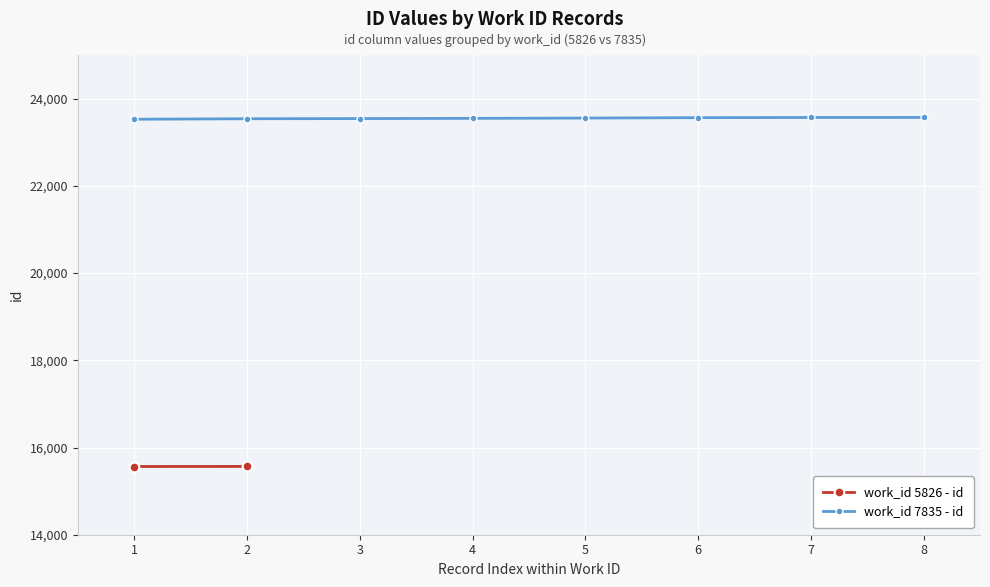

What is the value of the work_id 7835 - id point at the 3rd from the left?

23542